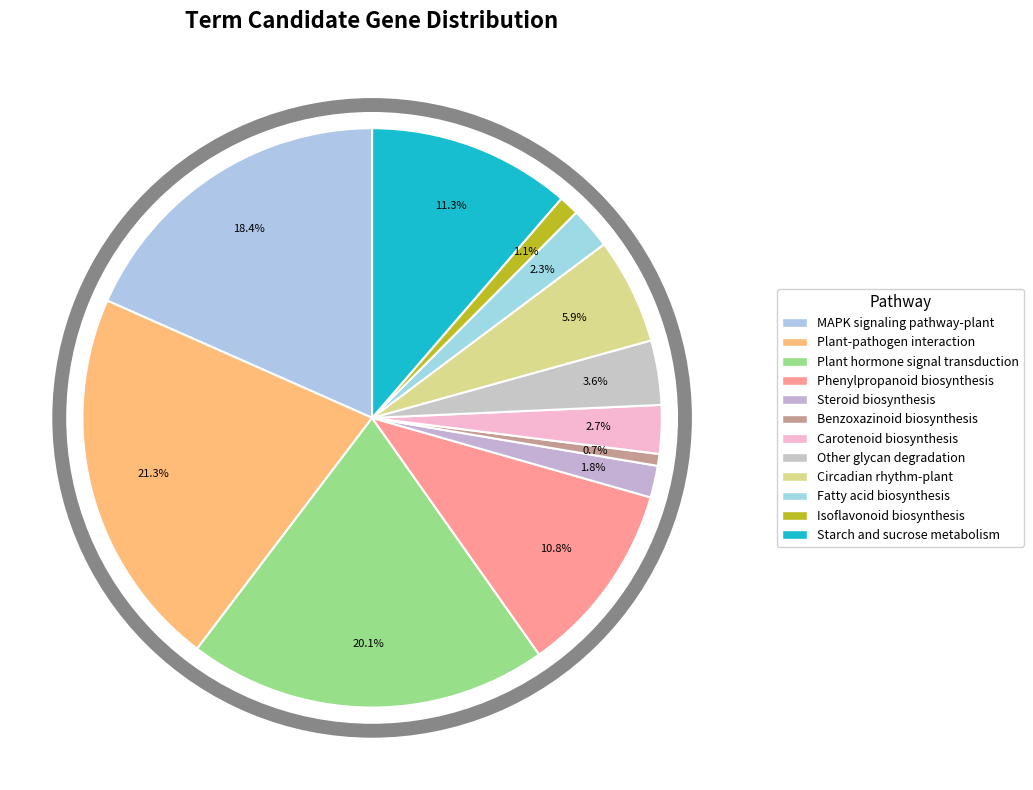

Count the number of slices in the pie.

12